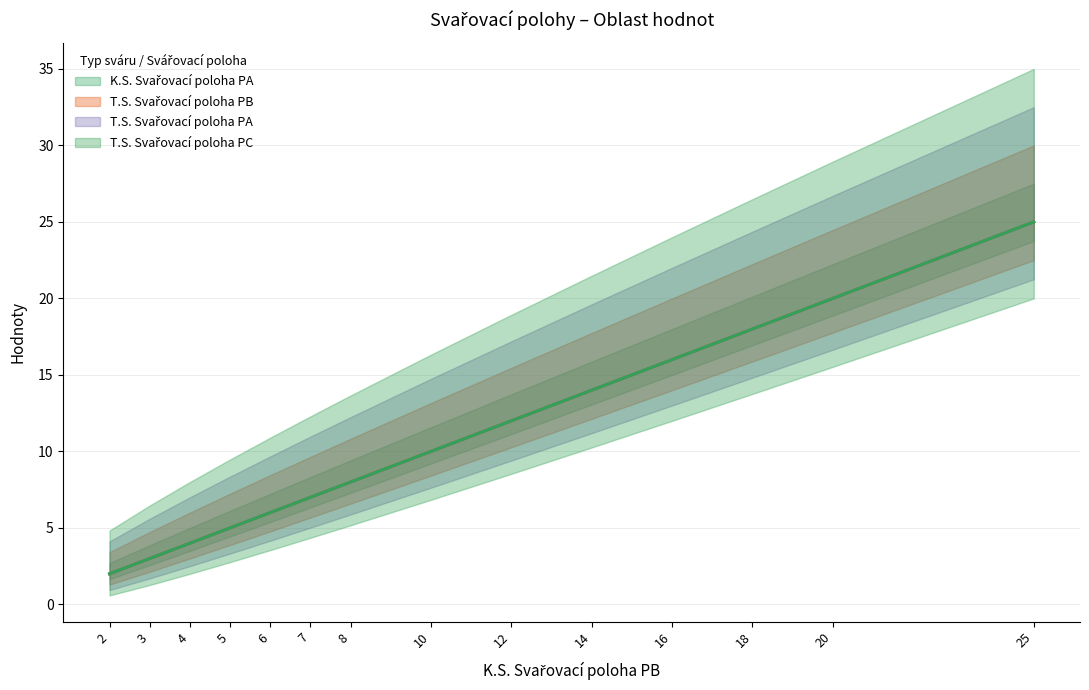

What is the difference between the maximum and minimum values in the T.S. Svařovací poloha PA series?

23